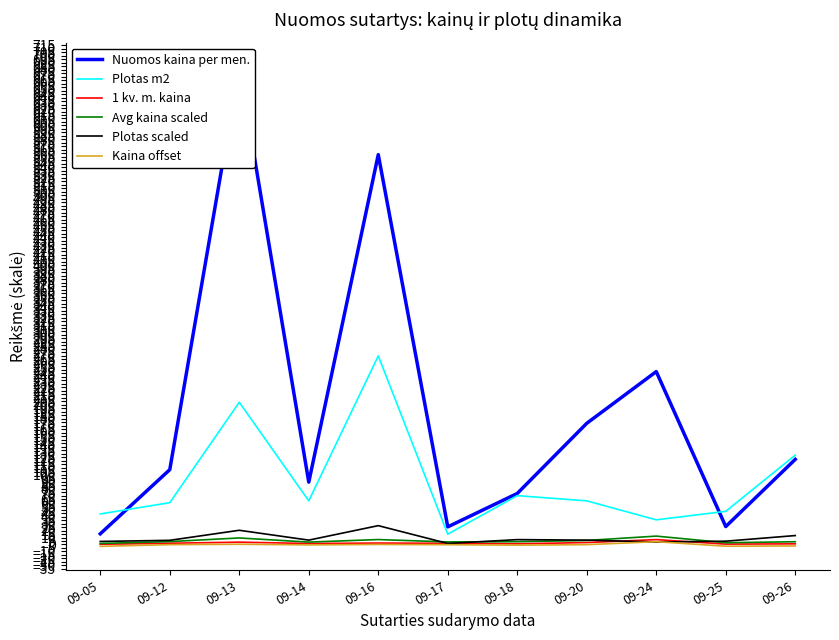

What is the value of the Nuomos kaina per men. point at the 7th from the left?

73.1